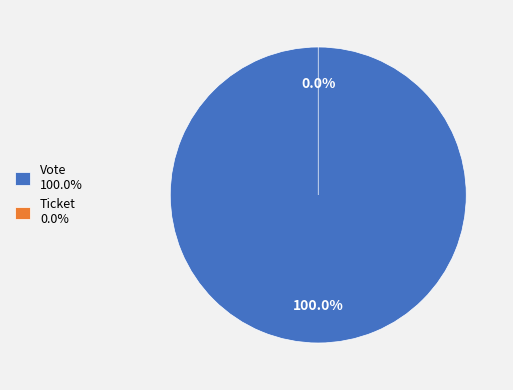

To the nearest percent, what is the difference between the largest and smallest slice percentages?

100%